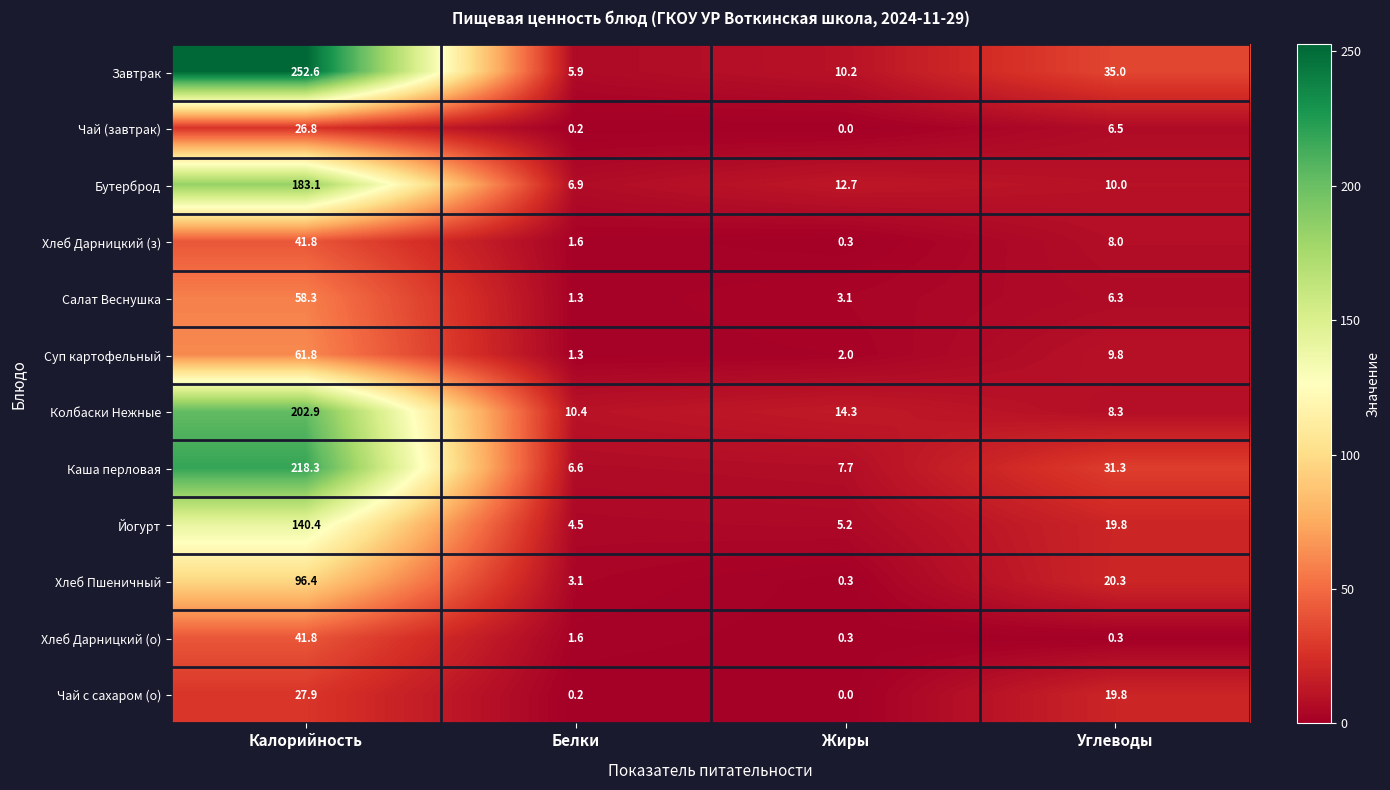

What is the difference between the second highest and second lowest values in the Чай (завтрак) series?

6.3